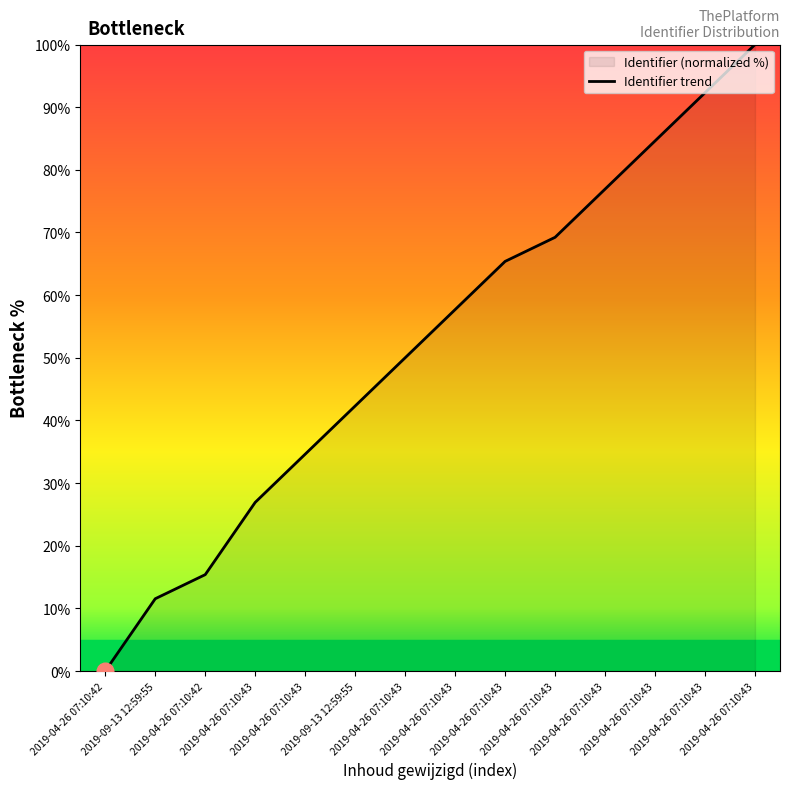

What is the label of the 6th point from the left?

2019-09-13 12:59:55